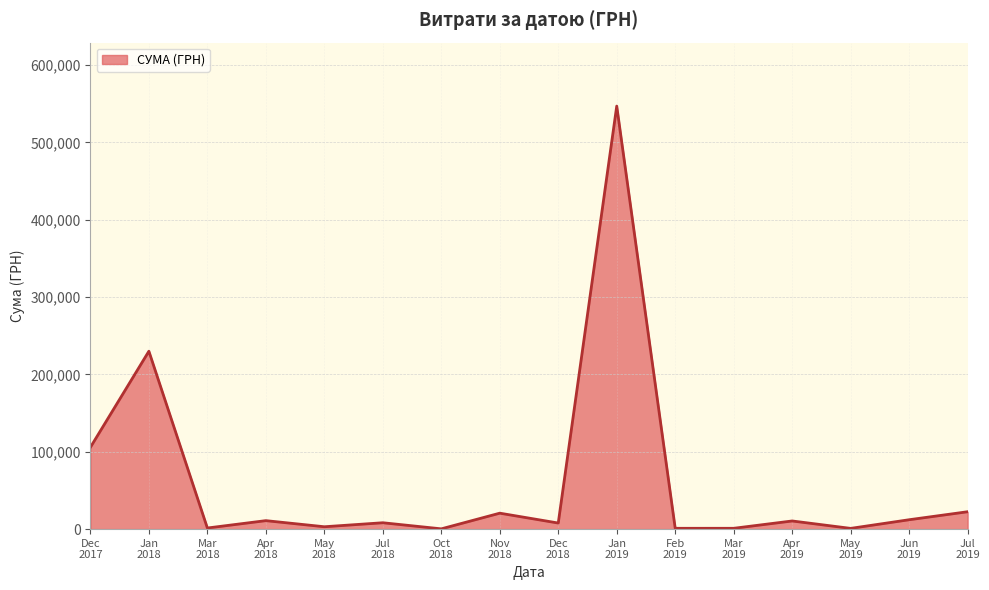

What is the difference between the maximum and minimum values?

546569.7